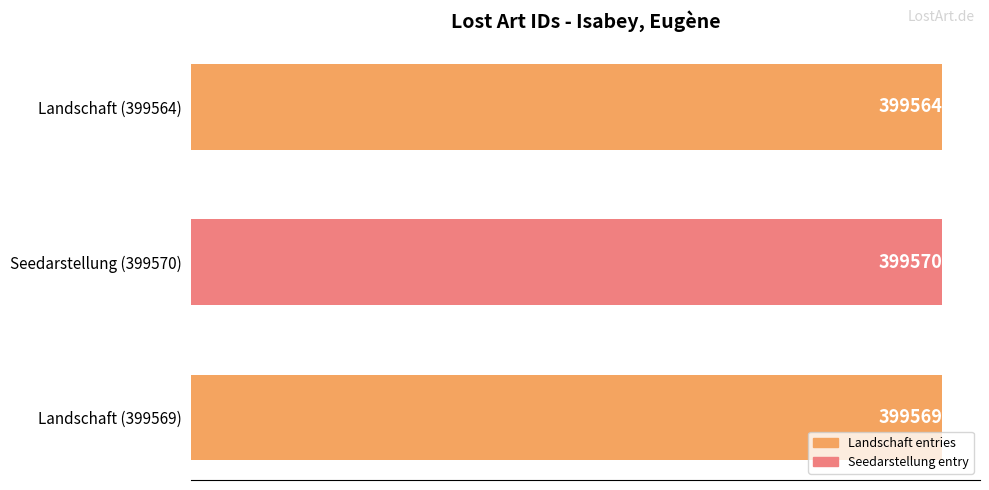

The chart shows a value of 578310 at Seedarstellung (399570). True or false?

False